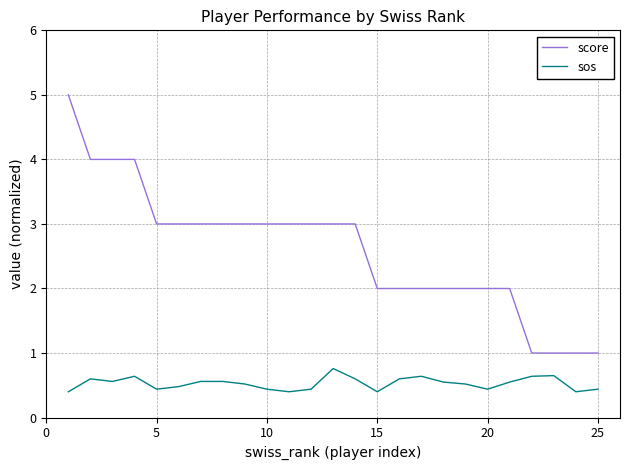

True or false: sos and score cross at least once.

False